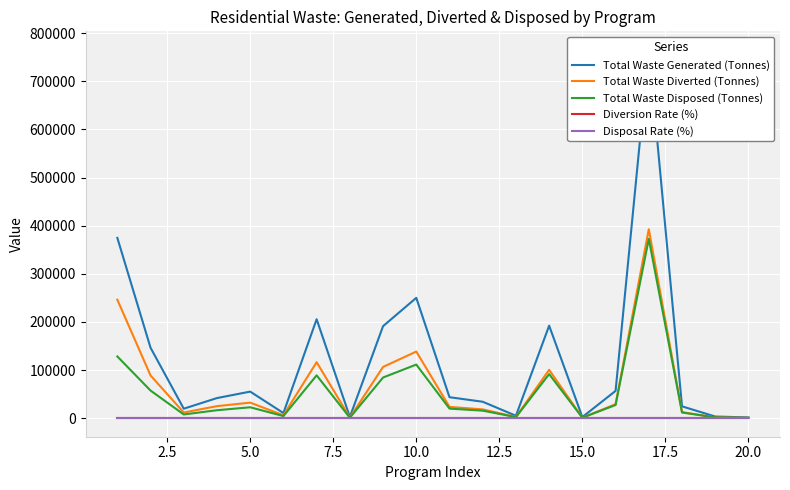

At how many categories does at least one series exceed 230294?

3